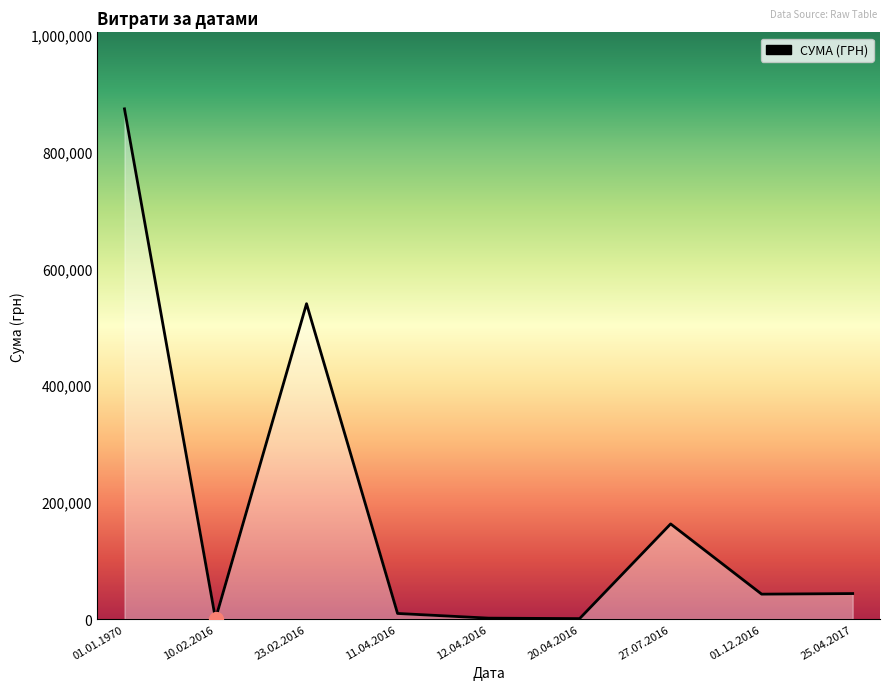

At which label does the data first exceed 42588?

01.01.1970